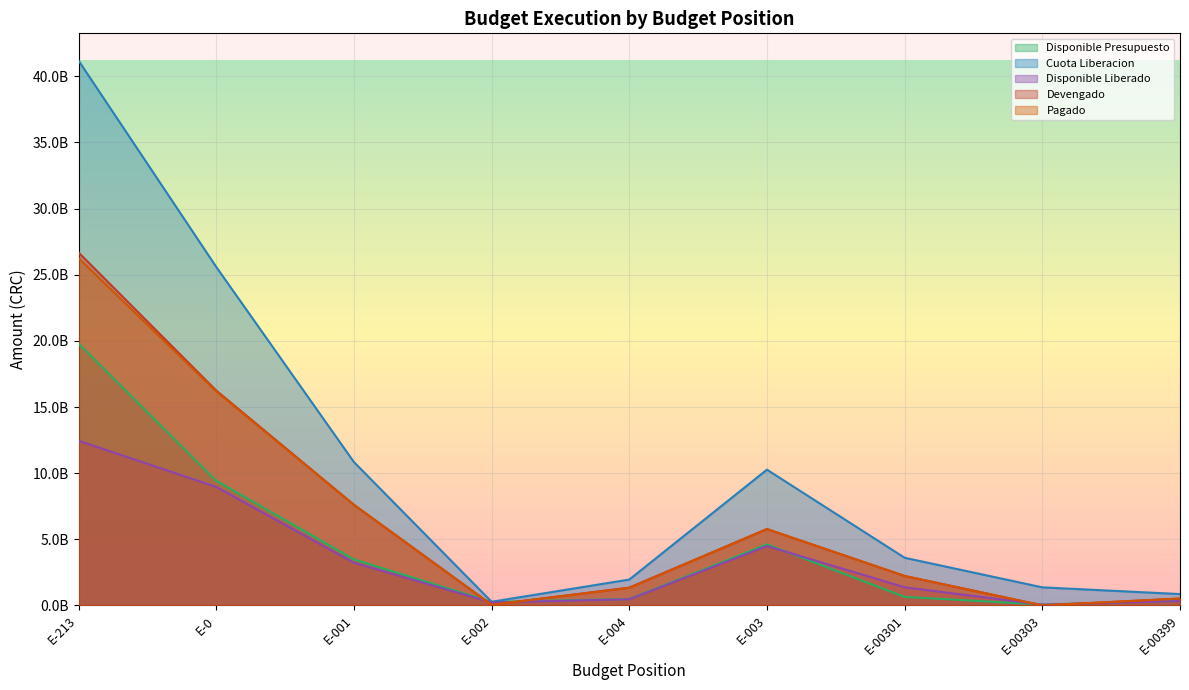

What is the sum of the Disponible Presupuesto values at E-00301 and E-003?

5267737124.6